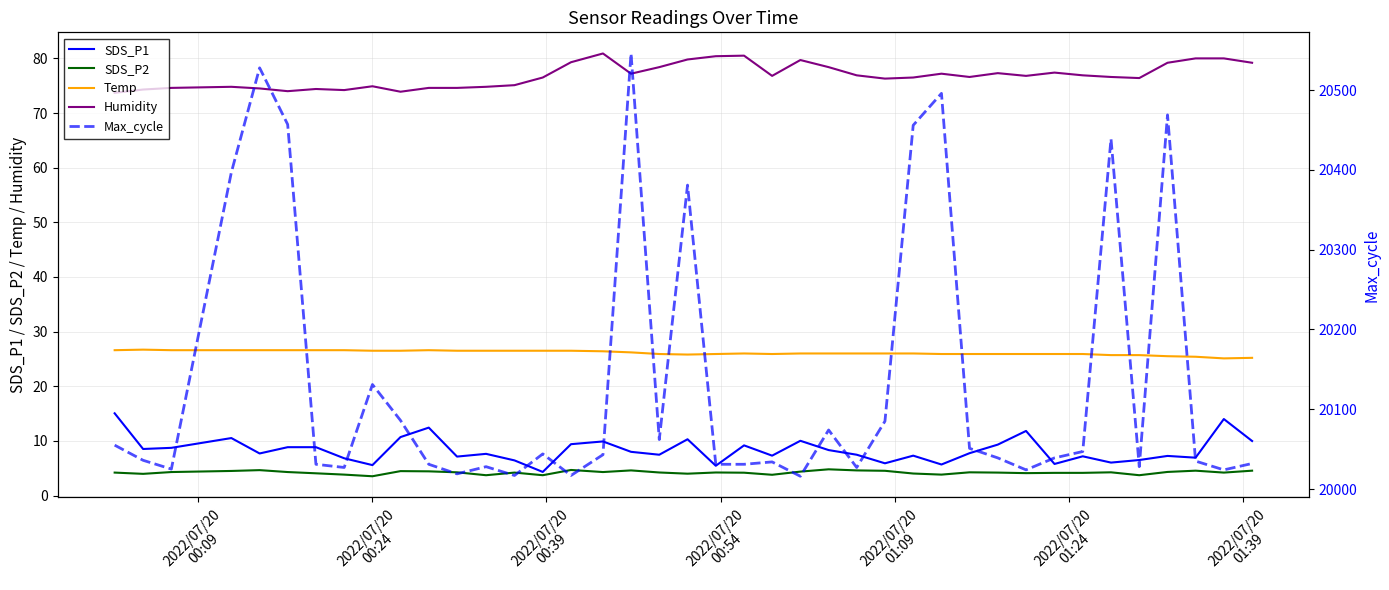

What is the maximum value for Temp?

26.7